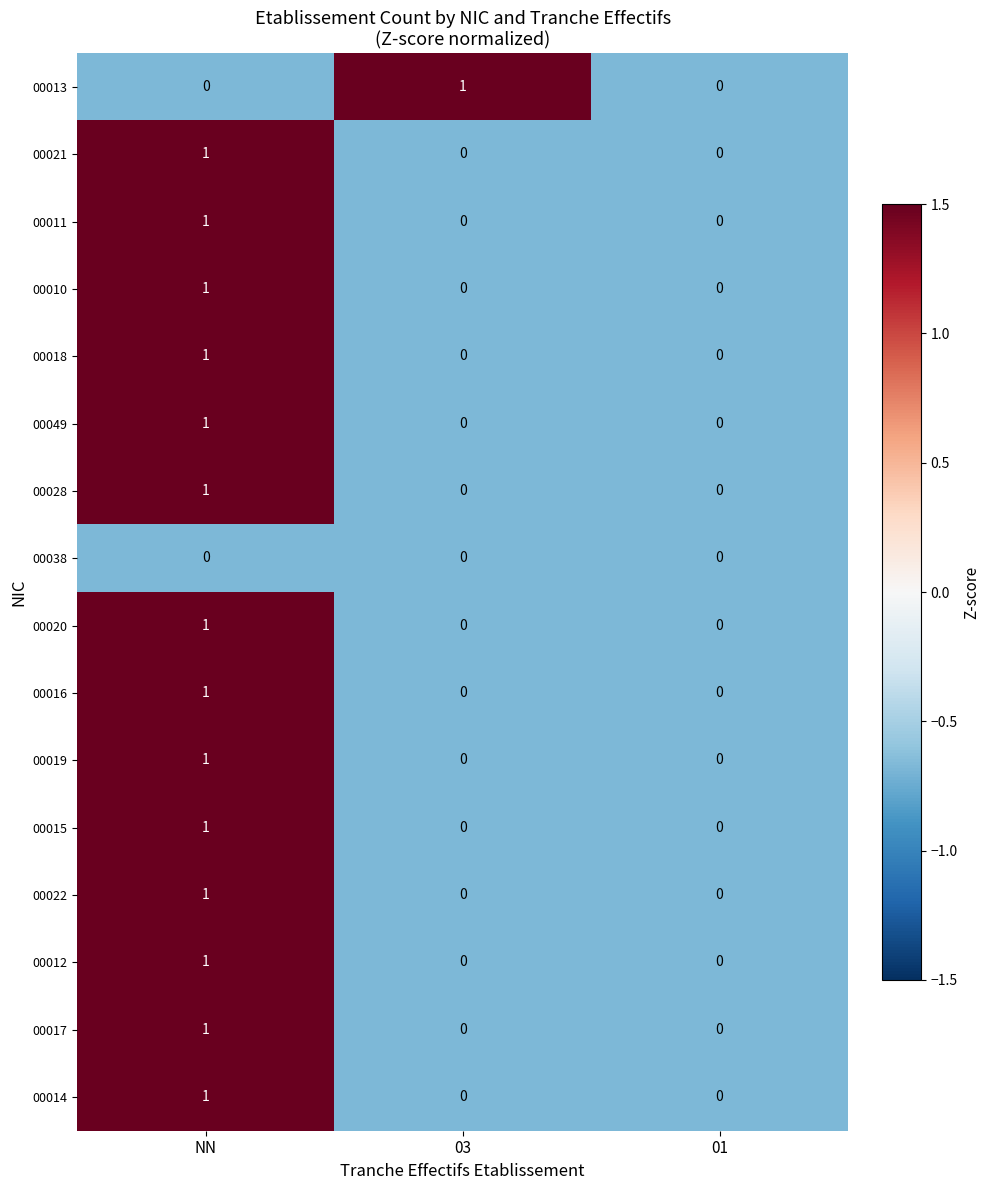

How many categories are shown in the chart?

3